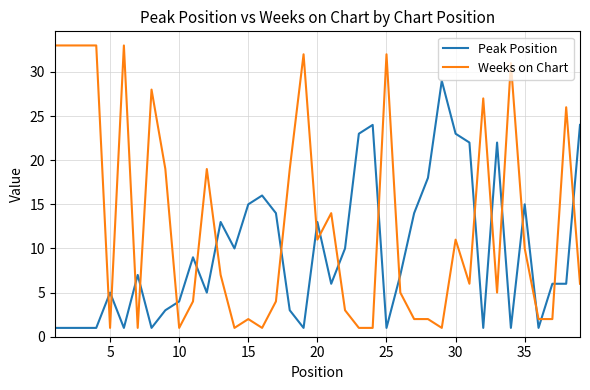

Rank the series by their maximum value, from highest to lowest.

Weeks on Chart, Peak Position